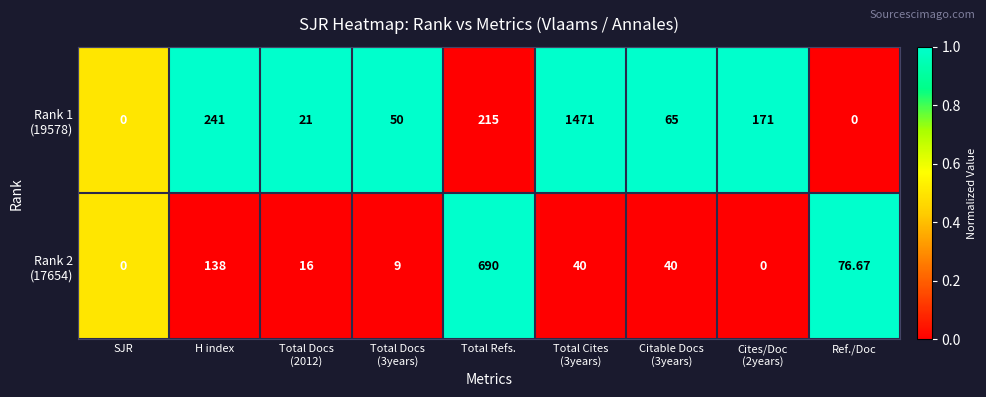

Count the number of data series in this chart.

2